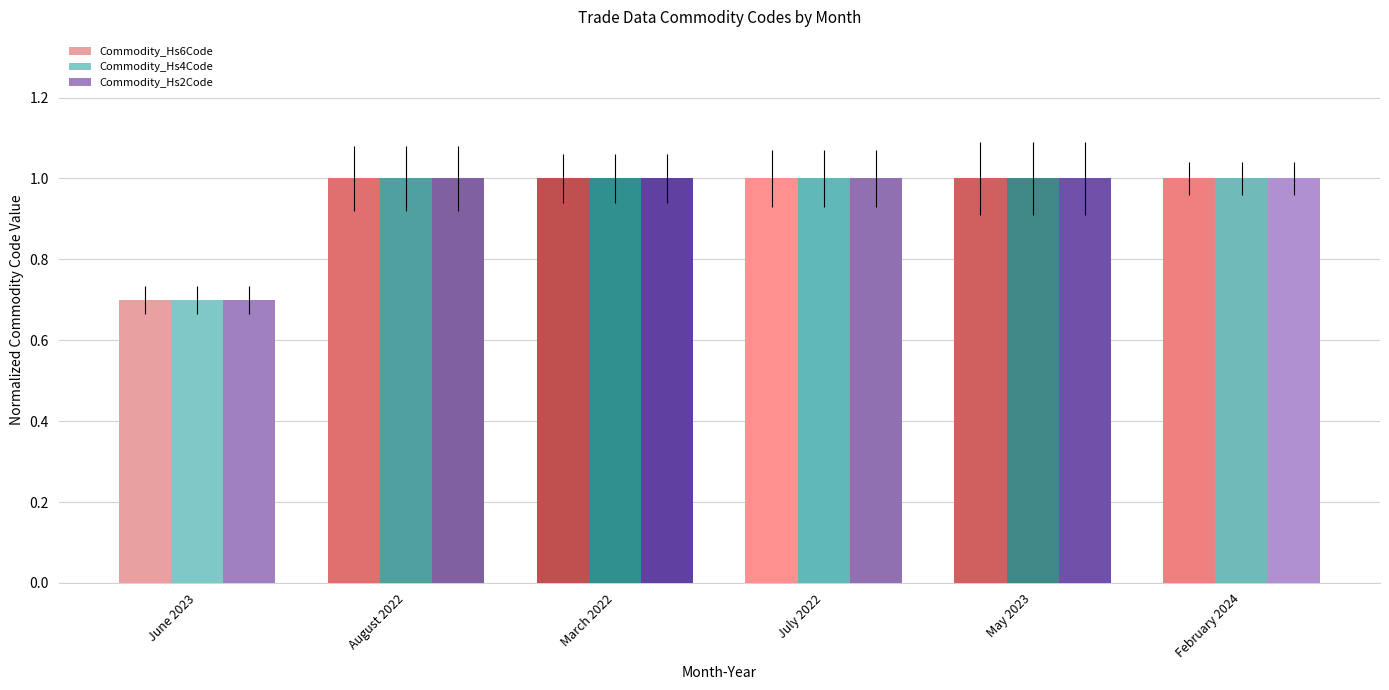

Reading left to right, list all the values displayed in this chart.

Commodity_Hs6Code: 0.7	1.0	1.0	1.0	1.0	1.0
Commodity_Hs4Code: 0.7	1.0	1.0	1.0	1.0	1.0
Commodity_Hs2Code: 0.7	1.0	1.0	1.0	1.0	1.0